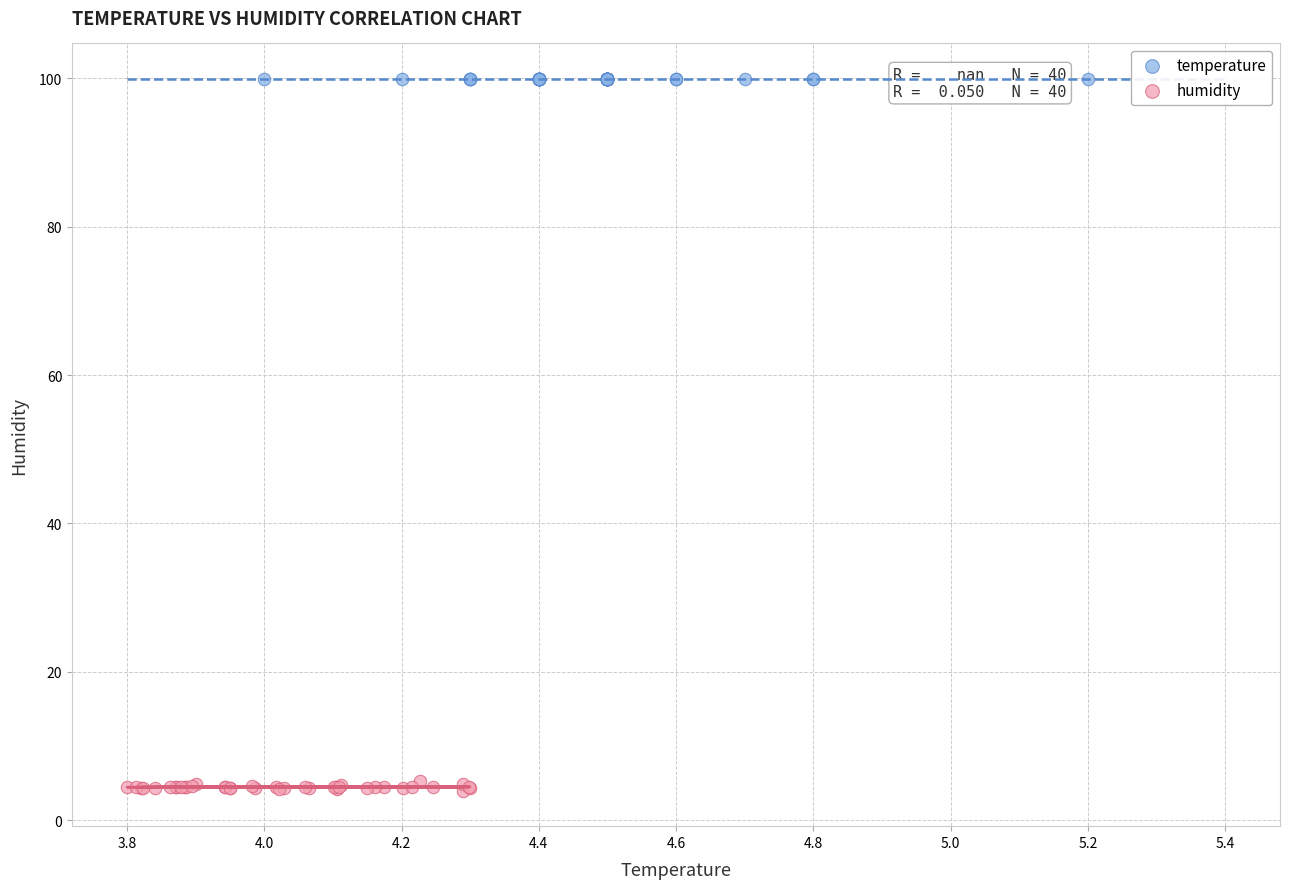

Which series reaches the maximum Y coordinate?

temperature